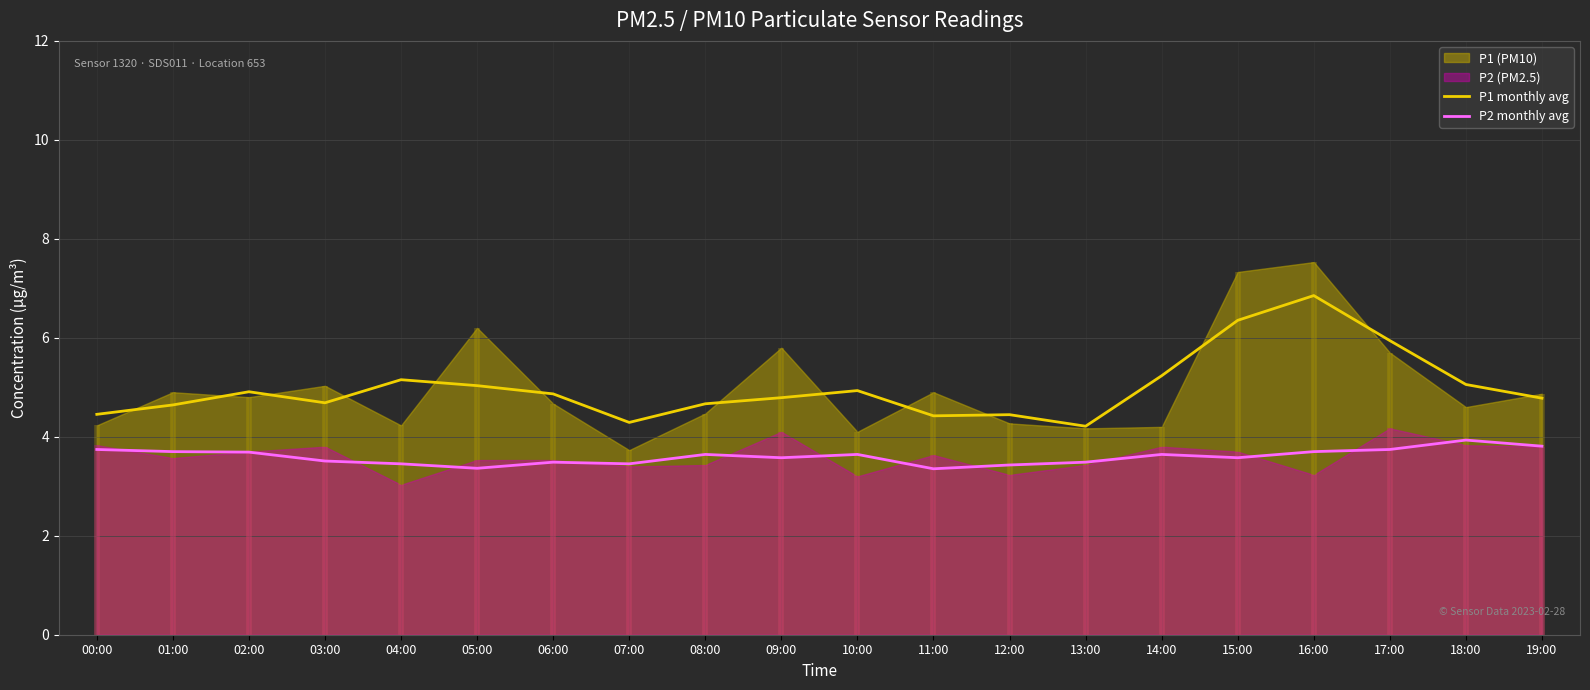

List the labels in order of P1 monthly avg value, smallest first.

13:00, 07:00, 11:00, 12:00, 00:00, 01:00, 08:00, 03:00, 19:00, 09:00, 06:00, 02:00, 10:00, 05:00, 18:00, 04:00, 14:00, 17:00, 15:00, 16:00